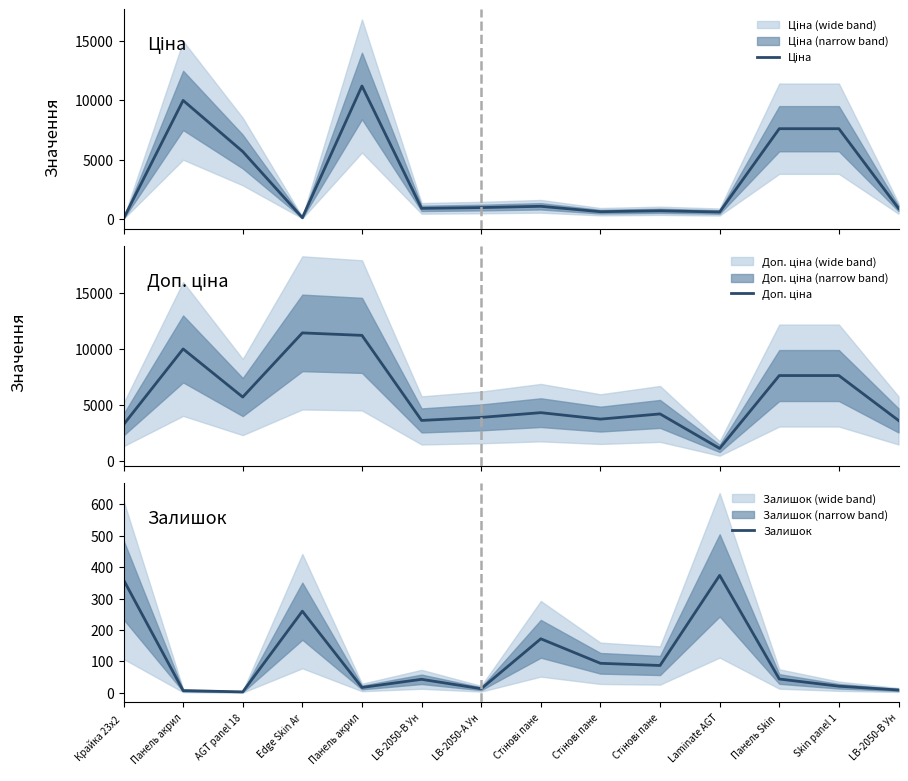

Is this an area chart (filled region under the line)?

No